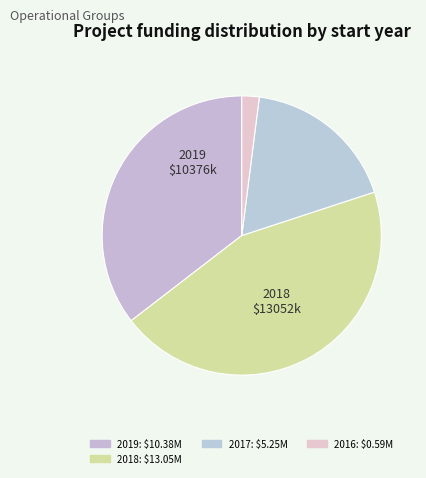

Count the number of slices in the pie.

4